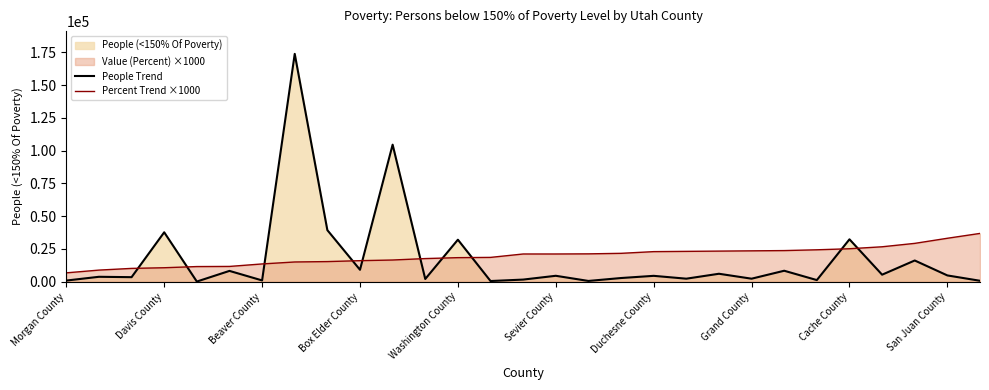

After their last crossing, which series has the higher values: Percent Trend ×1000 or People Trend?

Percent Trend ×1000